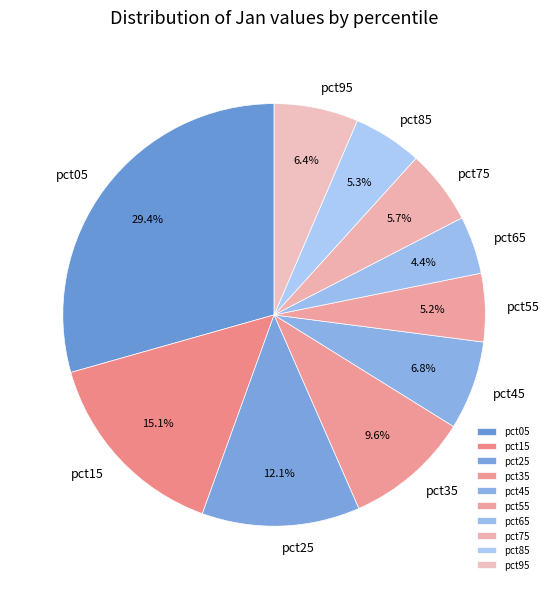

Is there any slice that represents more than half of the pie?

No